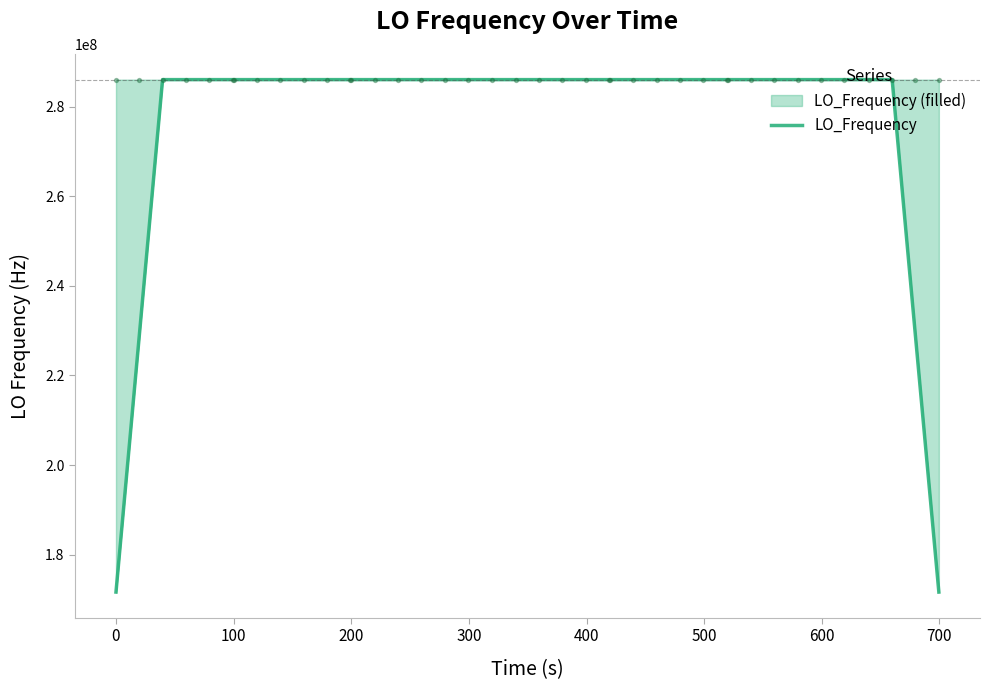

The LO_Frequency series shows 34838730.4 at 0. True or false?

False